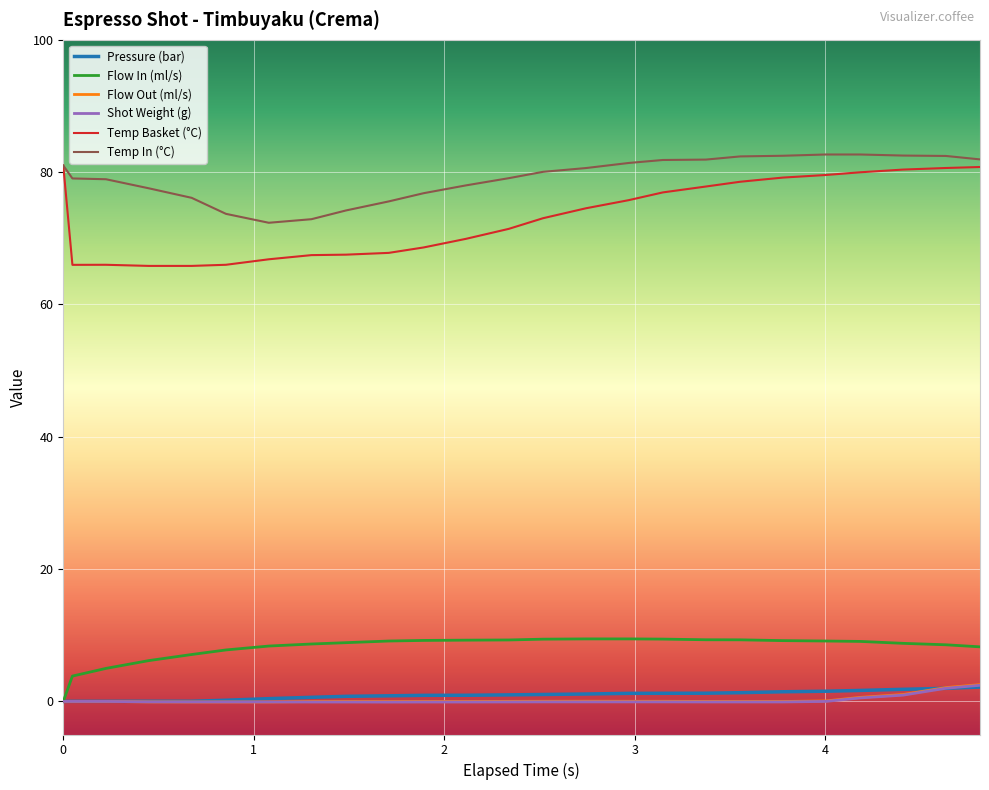

What are all the series names shown in the legend?

Pressure (bar), Flow In (ml/s), Flow Out (ml/s), Shot Weight (g), Temp Basket (°C), Temp In (°C)